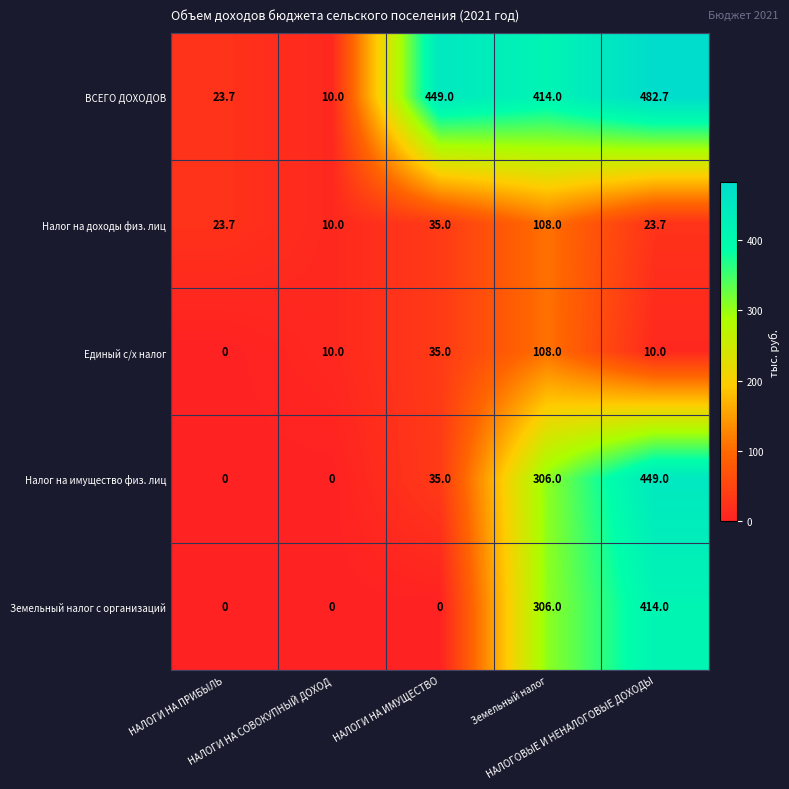

What is the total value across all series at НАЛОГИ НА ИМУЩЕСТВО?

554.0